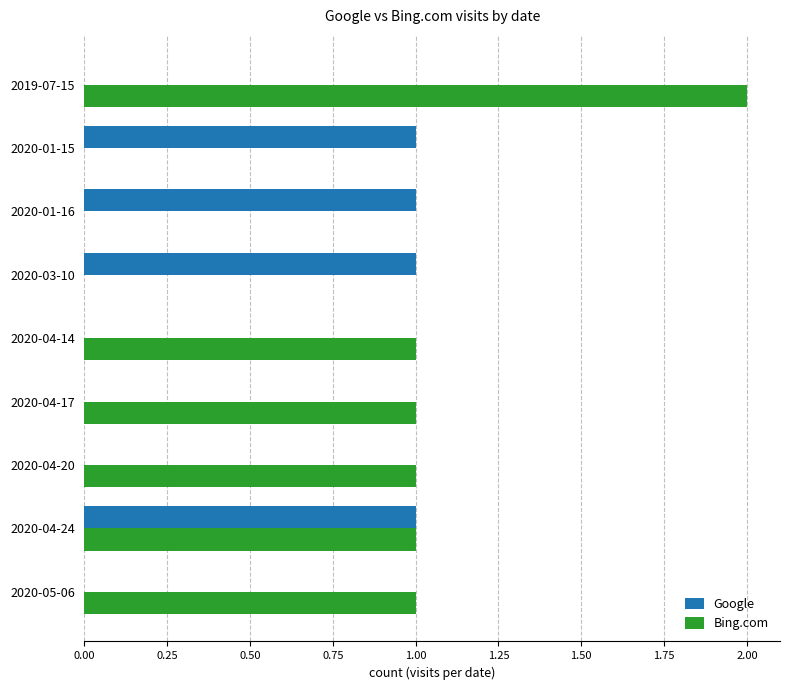

True or false: Google has a value of 0 at 2019-07-15.

True